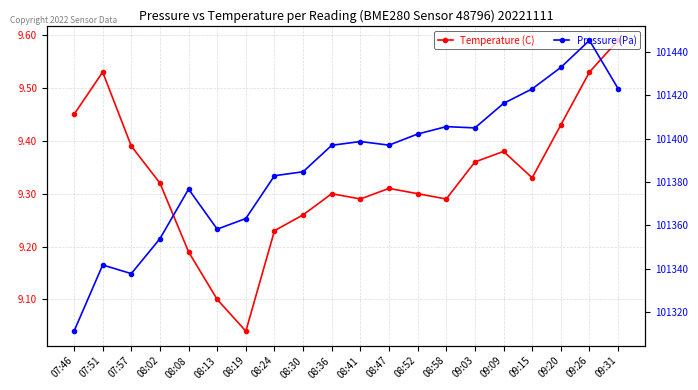

Does the chart display data point markers on the line(s)?

Yes